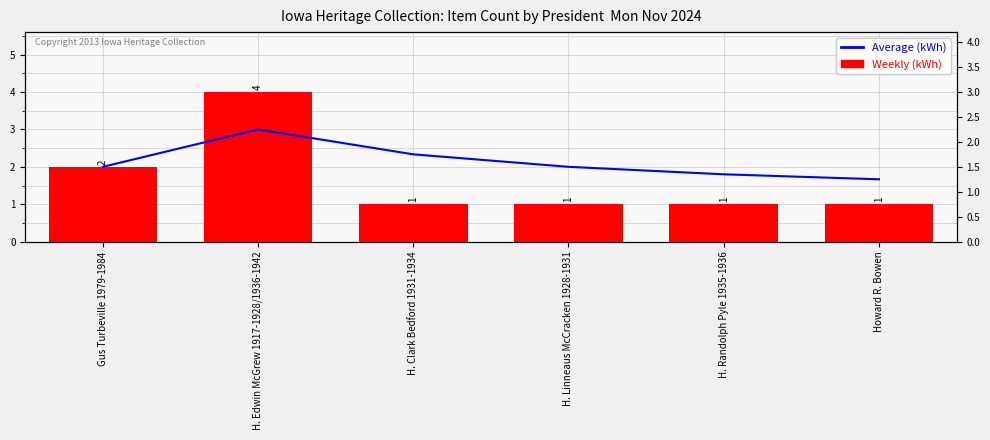

At which label is Weekly (kWh) closest to 2?

Gus Turbeville 1979-1984